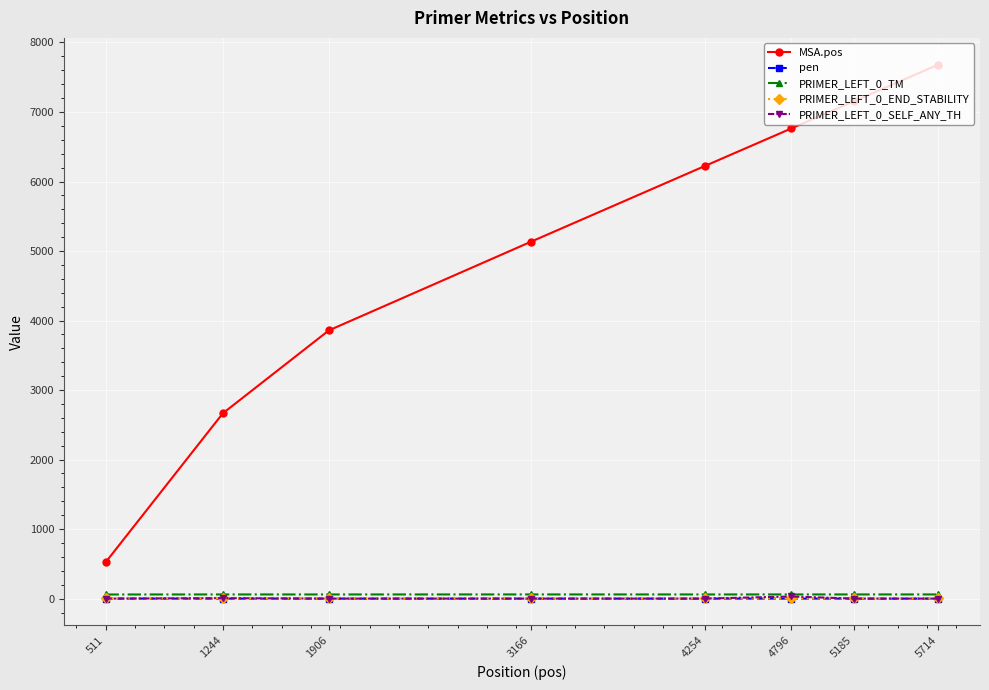

What is the difference between the maximum and minimum values in the pen series?

0.7